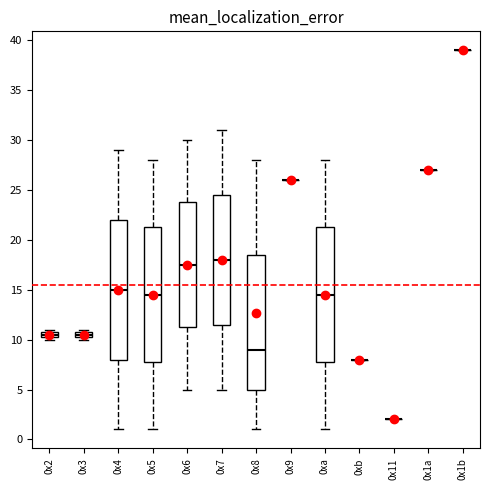

Where does the upper whisker of the box for 0x8 end on the y-axis? The values are not printed on the chart, so give them approximately, as read against the axis.

28.0